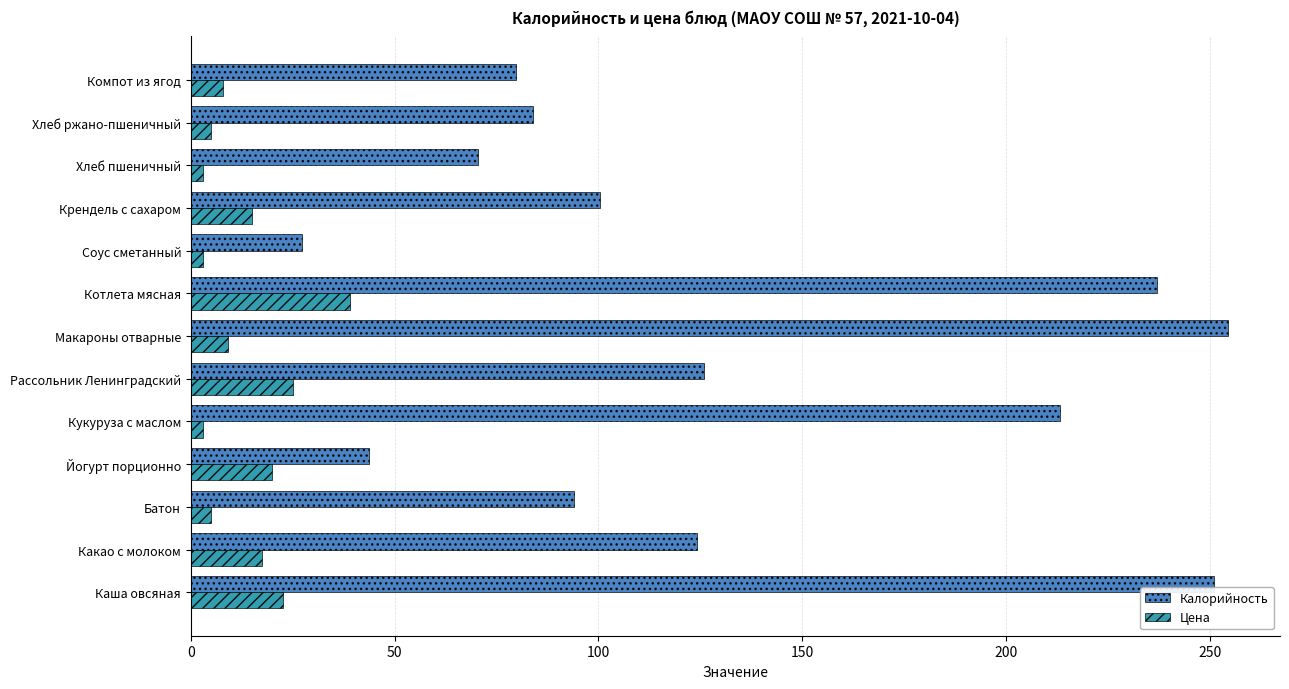

What is the difference between the maximum and second lowest values in the Цена series?

36.0